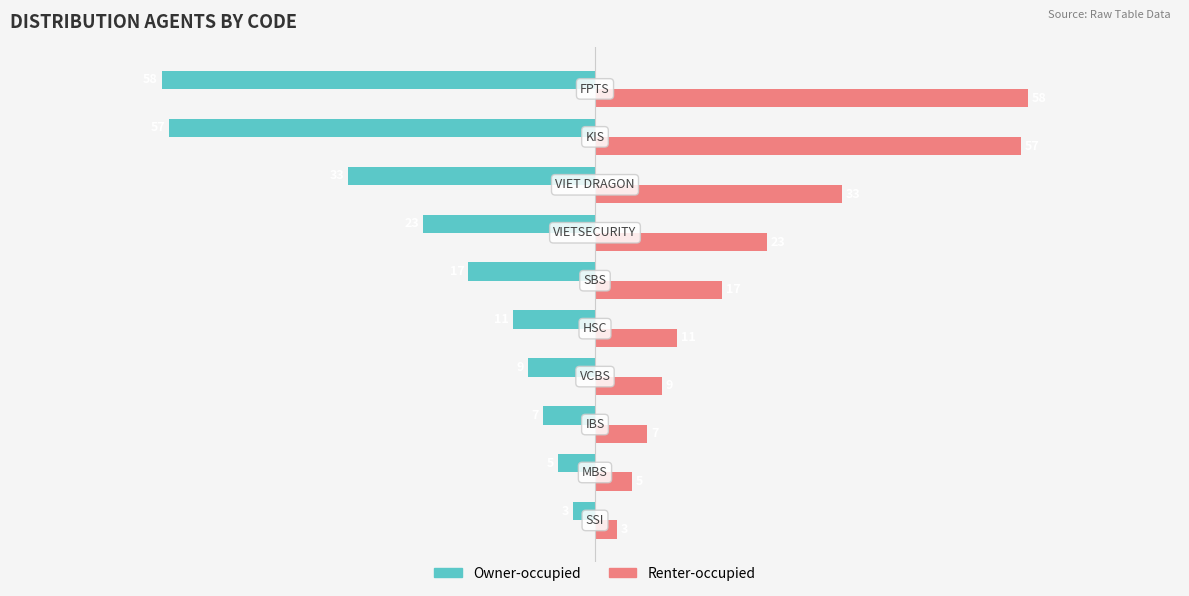

What is the sum of all Owner-occupied values?

-223